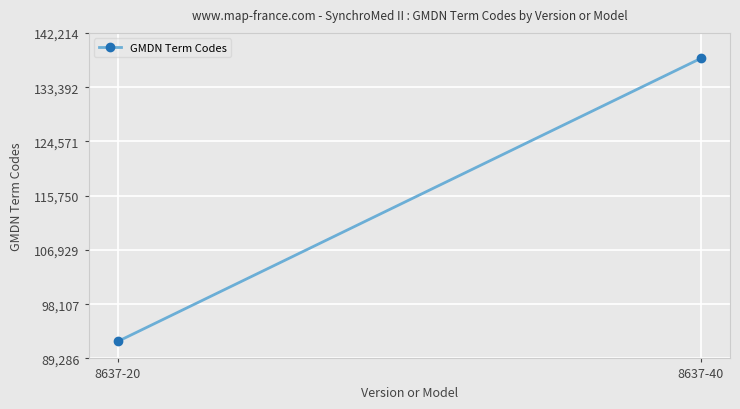

Which category has the lowest value across all series?

8637-20